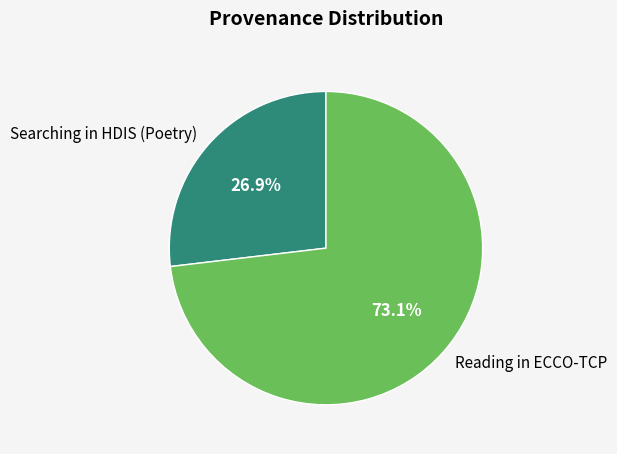

True or false: Reading in ECCO-TCP accounts for 73% of the total.

True